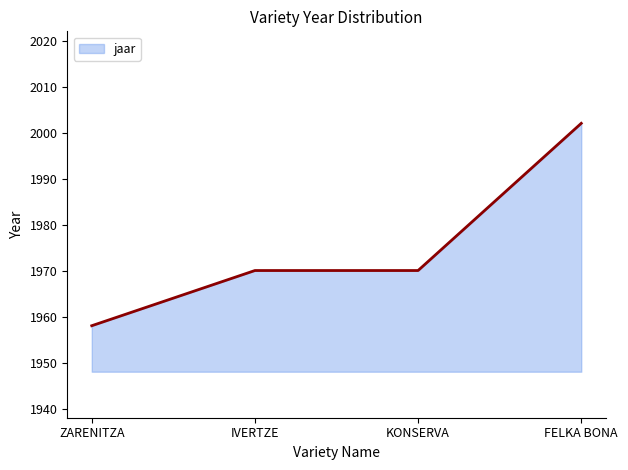

True or false: the data shows 2627 at IVERTZE.

False